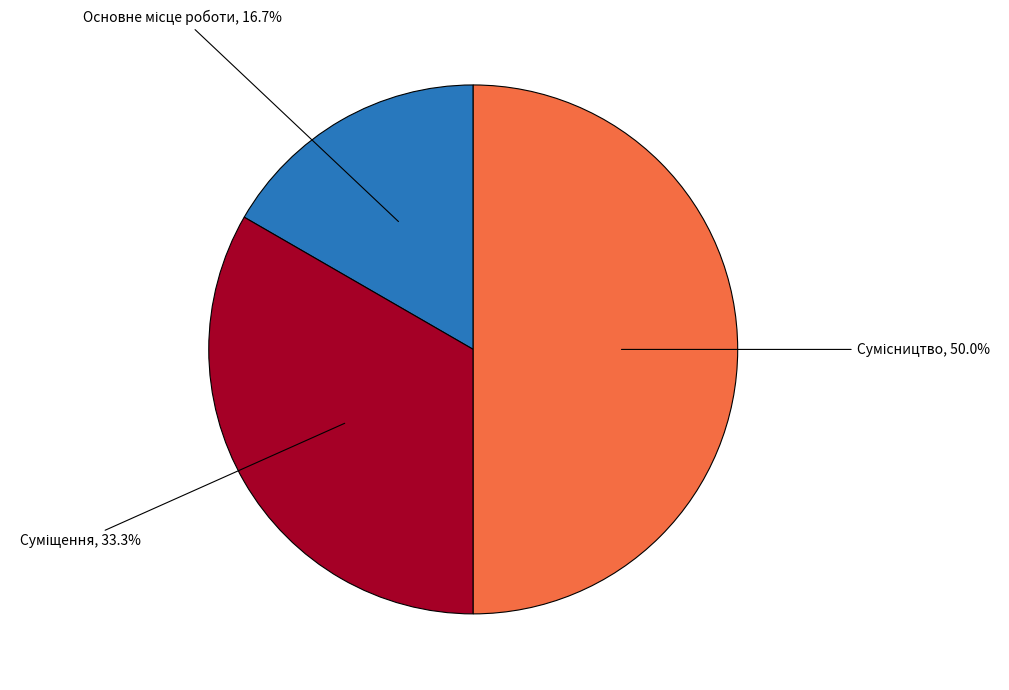

To the nearest percent, what is the average slice percentage?

33%